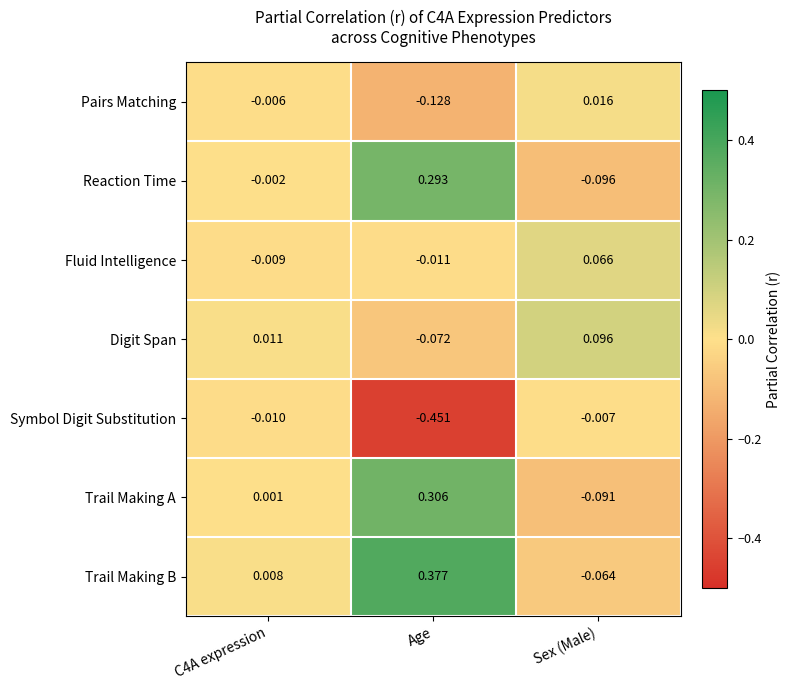

Which series has the largest range (max minus min)?

Symbol Digit Substitution